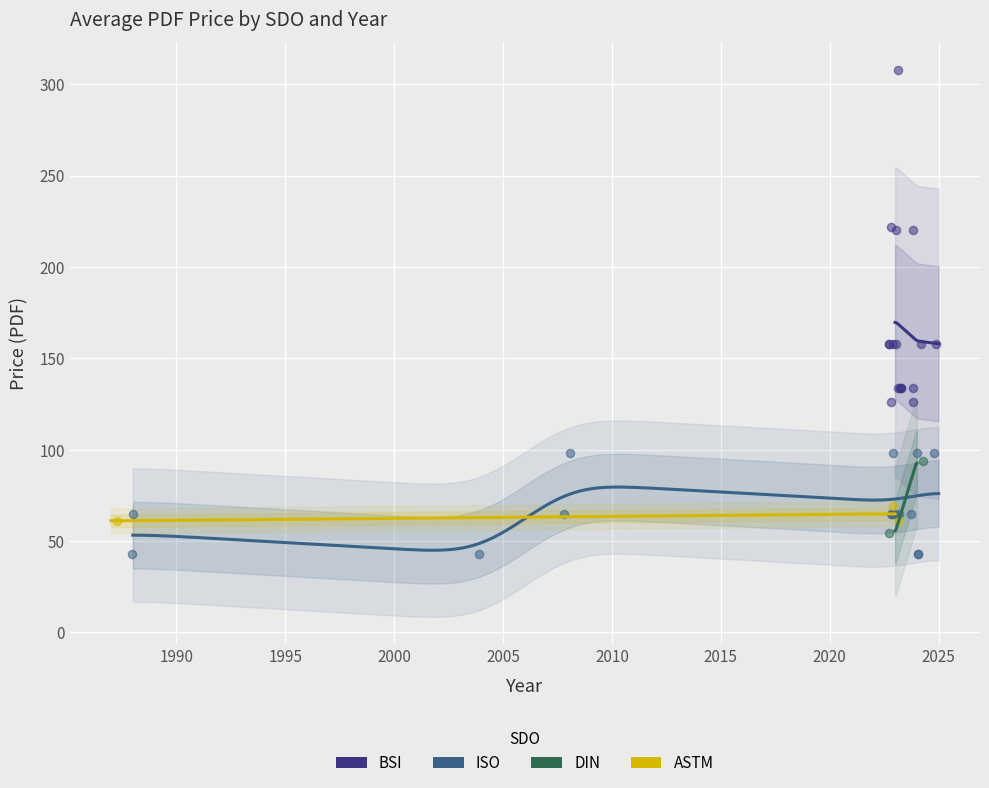

What is the total value across all series at 2024?

419.8